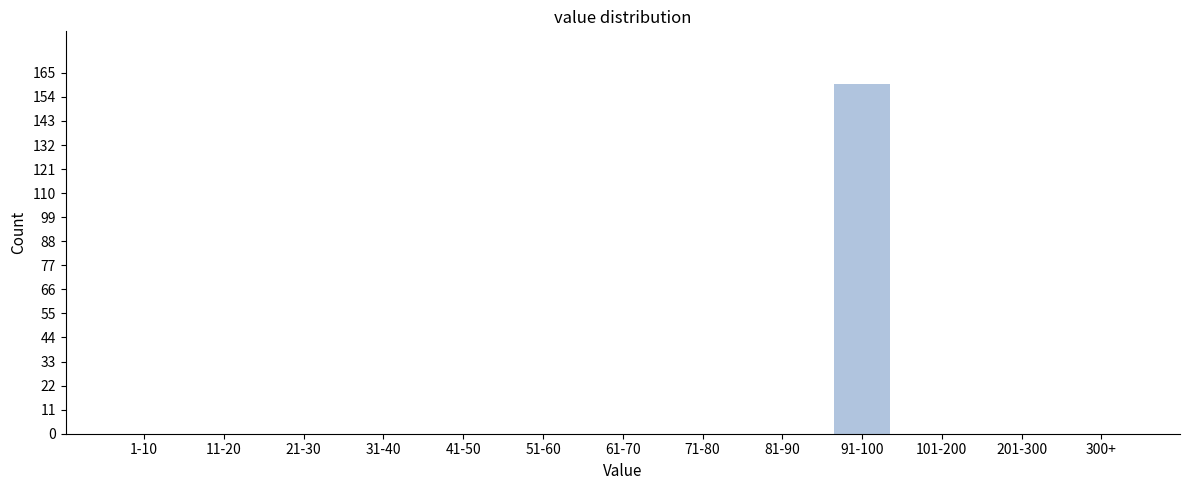

Reading left to right, transcribe all the data shown in this chart.

1-10=0	11-20=0	21-30=0	31-40=0	41-50=0	51-60=0	61-70=0	71-80=0	81-90=0	91-100=160	101-200=0	201-300=0	300+=0